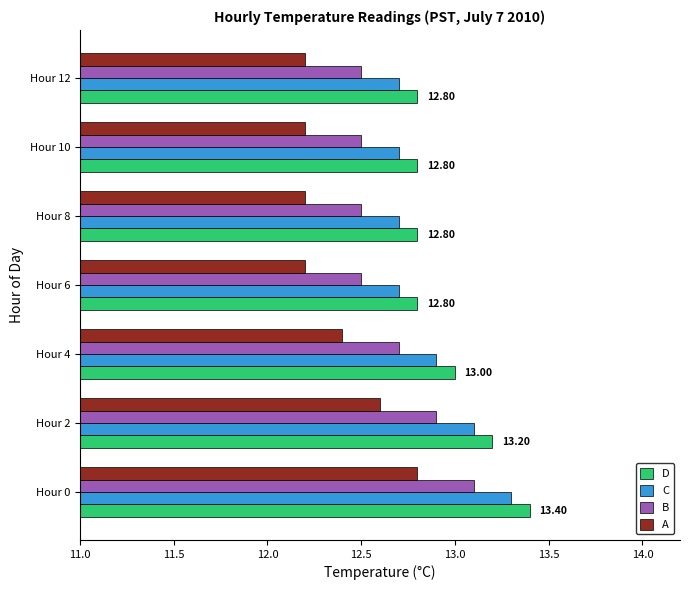

At how many categories does at least one series exceed 12?

7